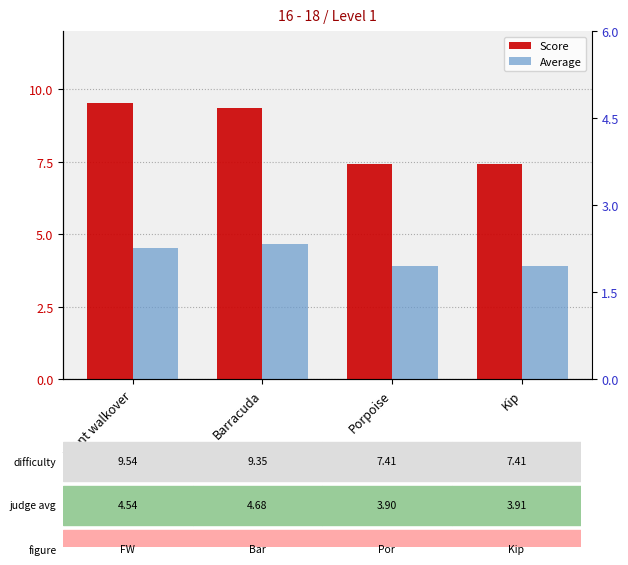

What is the maximum value for Average?

4.7